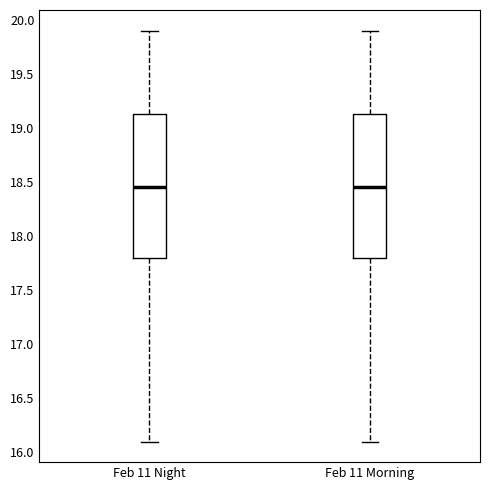

Reading left to right, transcribe this box plot: for each box, give where its median line is, the range the box spans, and where its two whiskers end, as read against the y-axis. The values are not printed on the chart, so give them approximately, as read against the axis.

Feb 11 Night: median 18.45, box 17.80 to 19.15, whiskers 16.10 to 19.90
Feb 11 Morning: median 18.45, box 17.80 to 19.15, whiskers 16.10 to 19.90